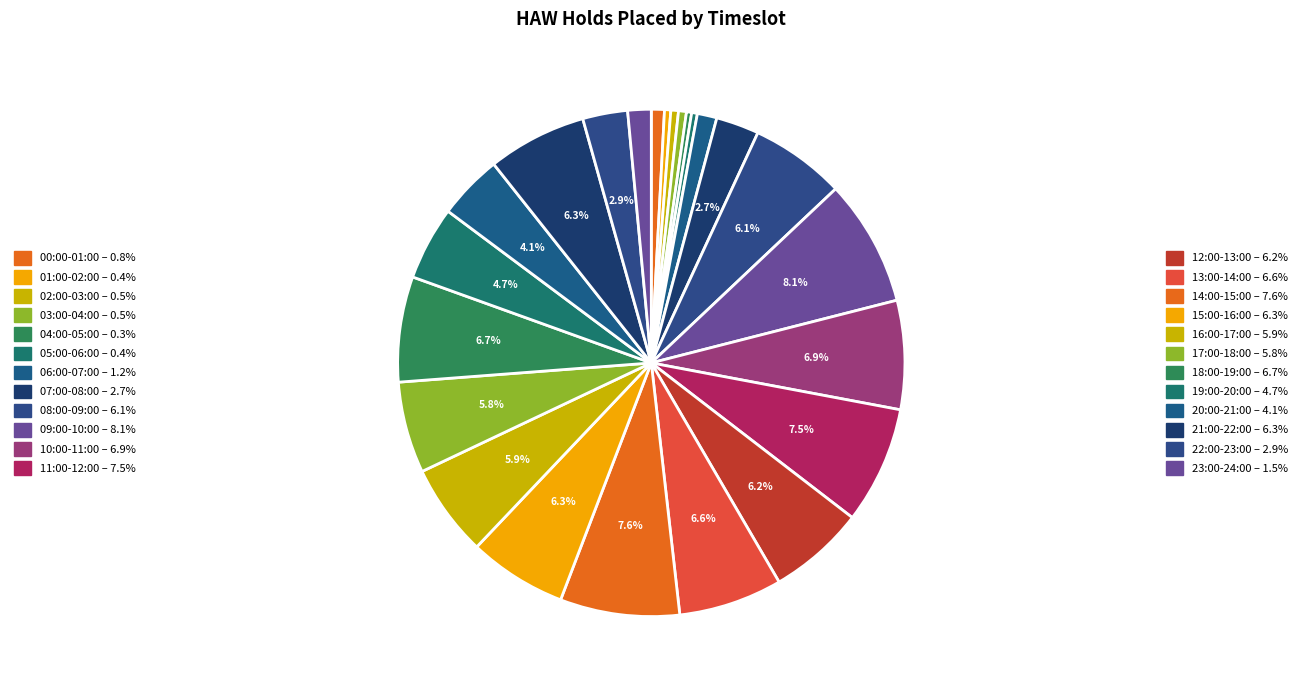

How many segments does this pie chart have?

24